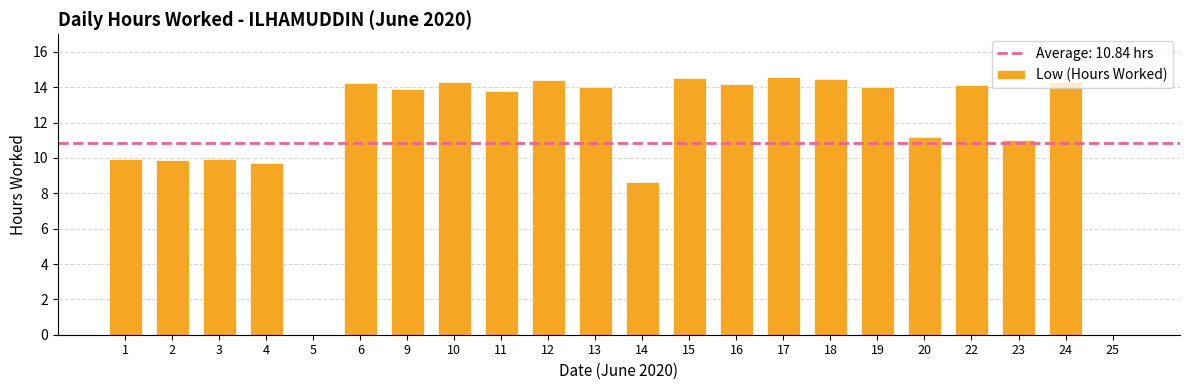

Between 23 and 15, which is larger?

15